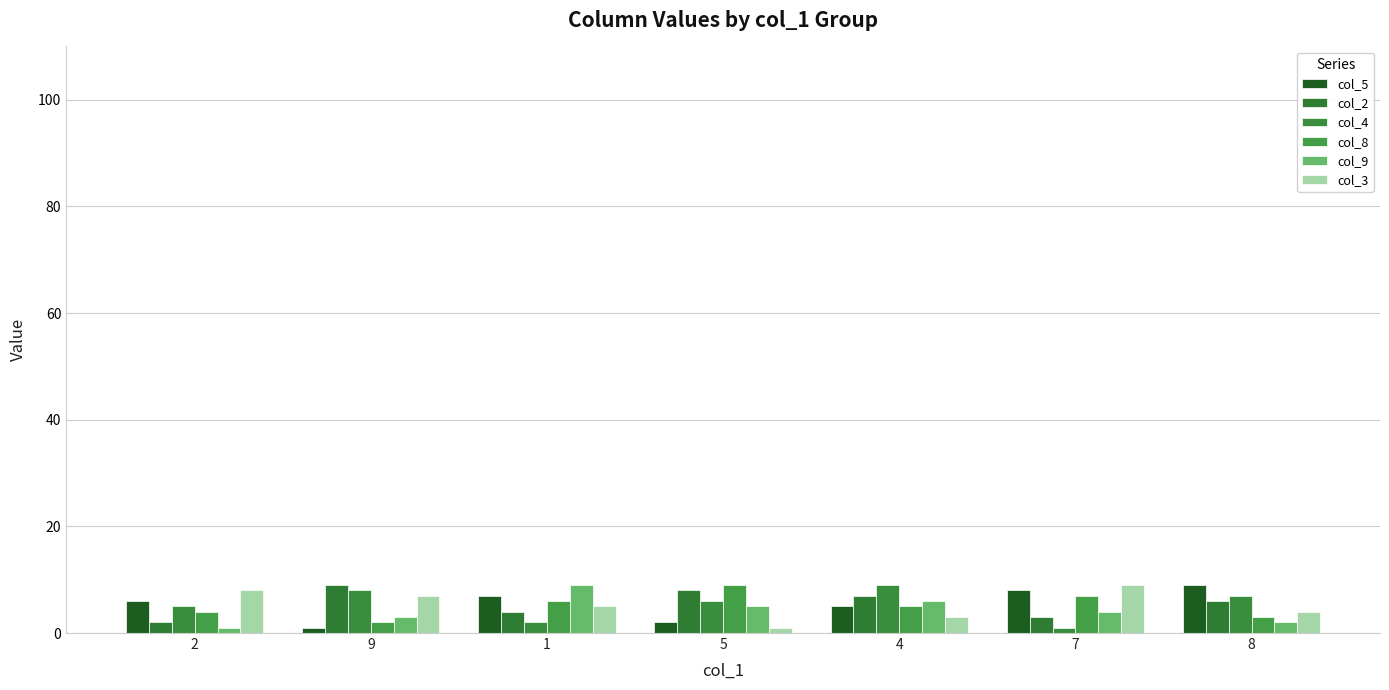

At how many categories does at least one series exceed 4?

7